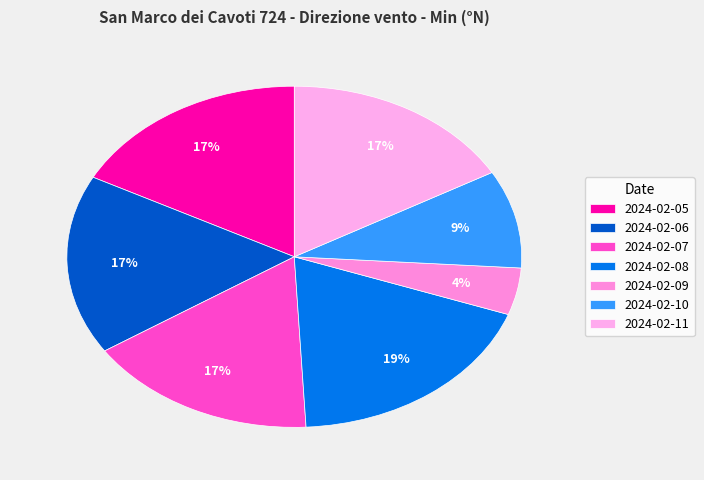

The 2024-02-09 slice represents 4% of the pie. True or false?

True